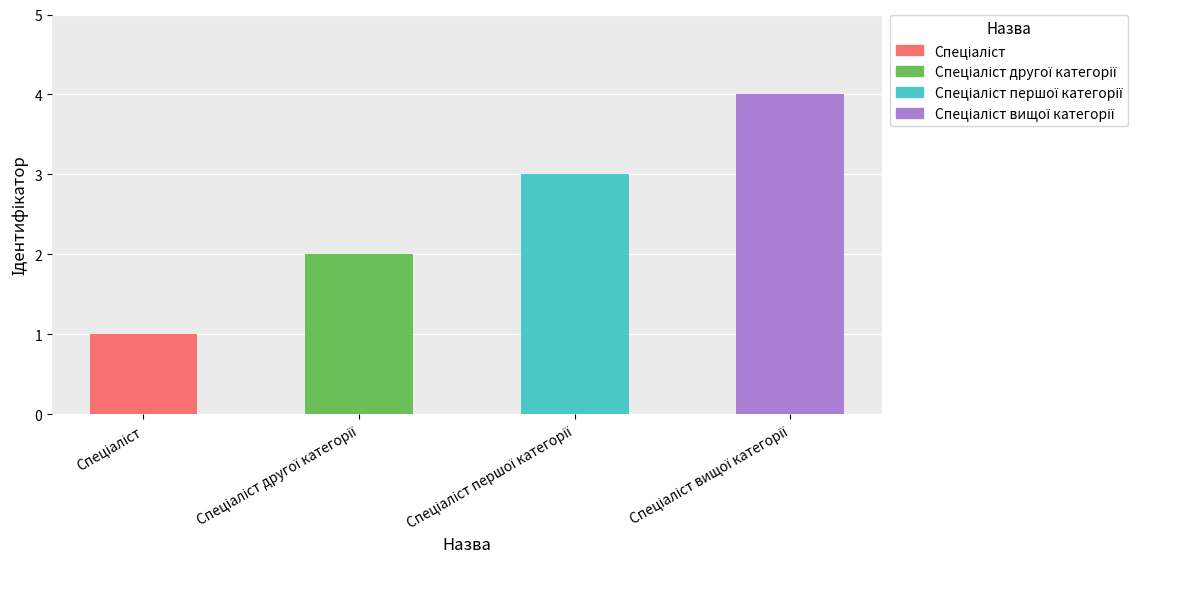

How many data points are less than 3?

2